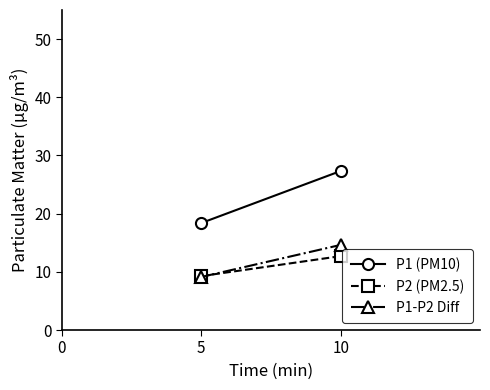

How many lines are shown in the chart?

3